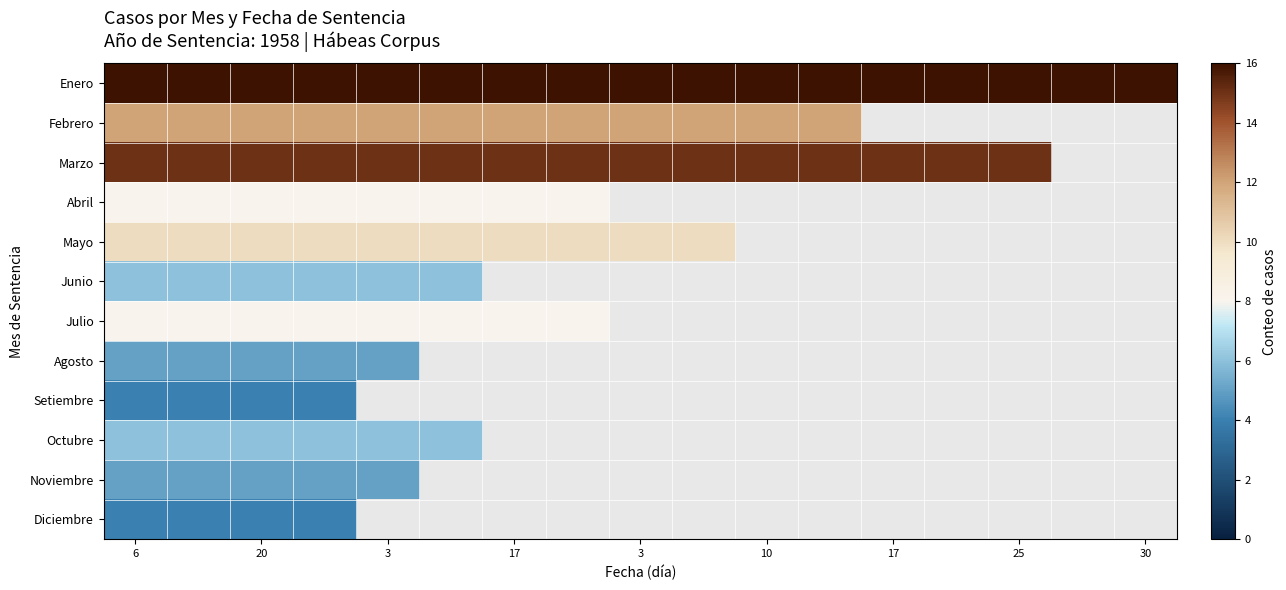

What is the highest value of the Noviembre series?

5.0